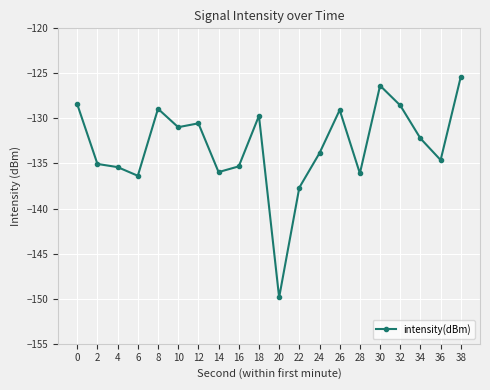

Read the value at 32.

-128.6